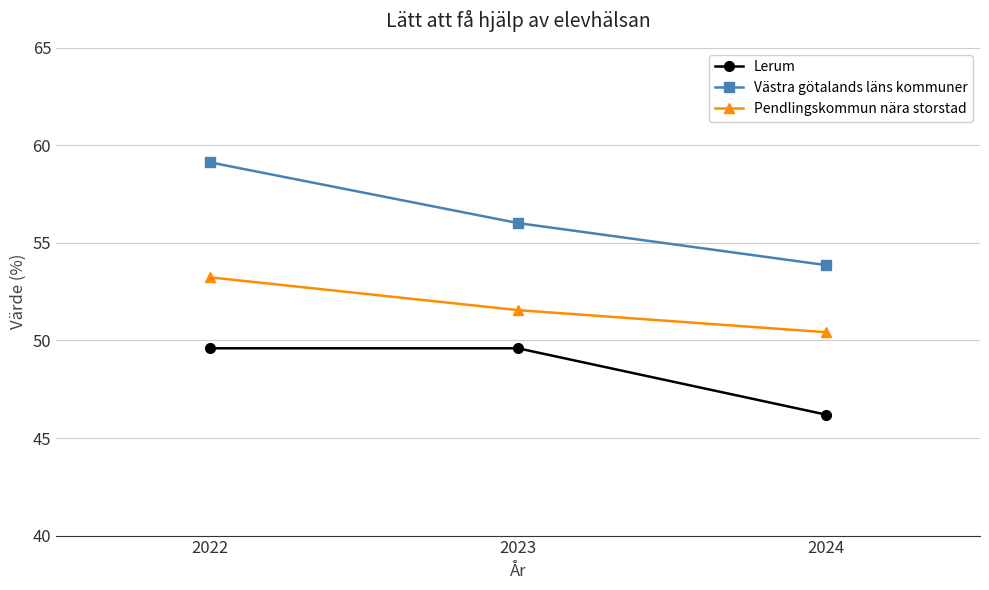

What is the approximate value of Lerum at 2023?

49.6